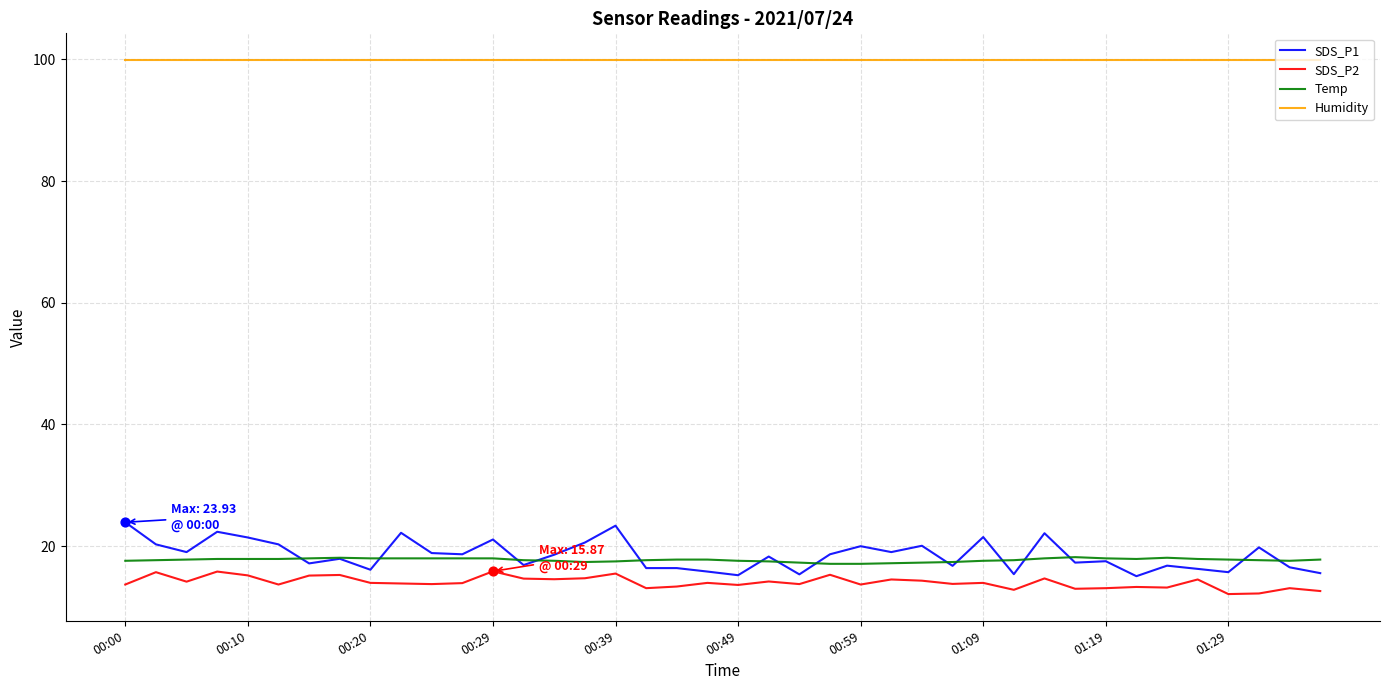

What is the greatest value displayed?

99.9